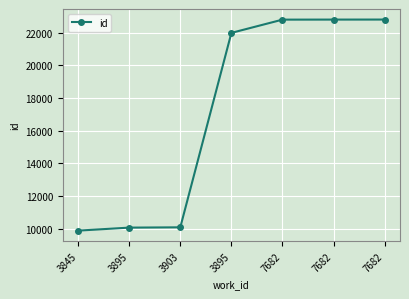

How many series are shown in this chart?

1